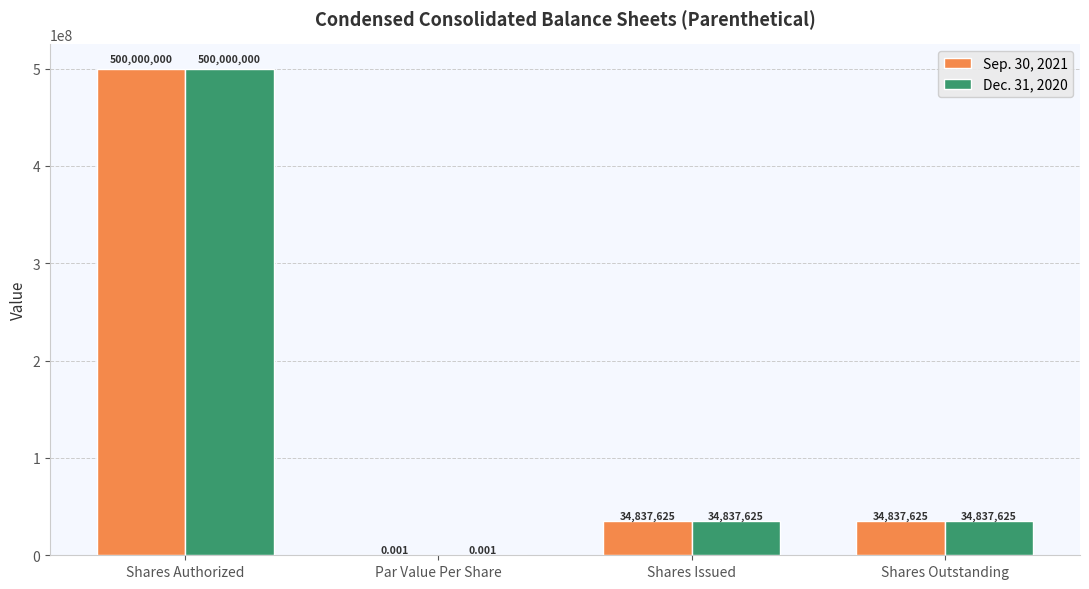

What is the average value of the Dec. 31, 2020 series?

142418812.5